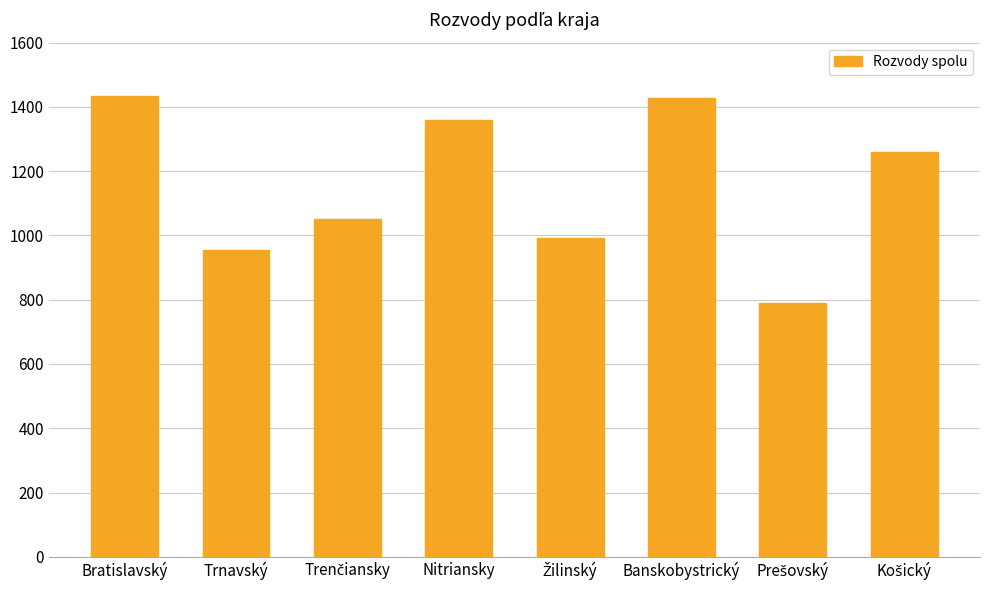

What value does the data have at Banskobystrický?

1428